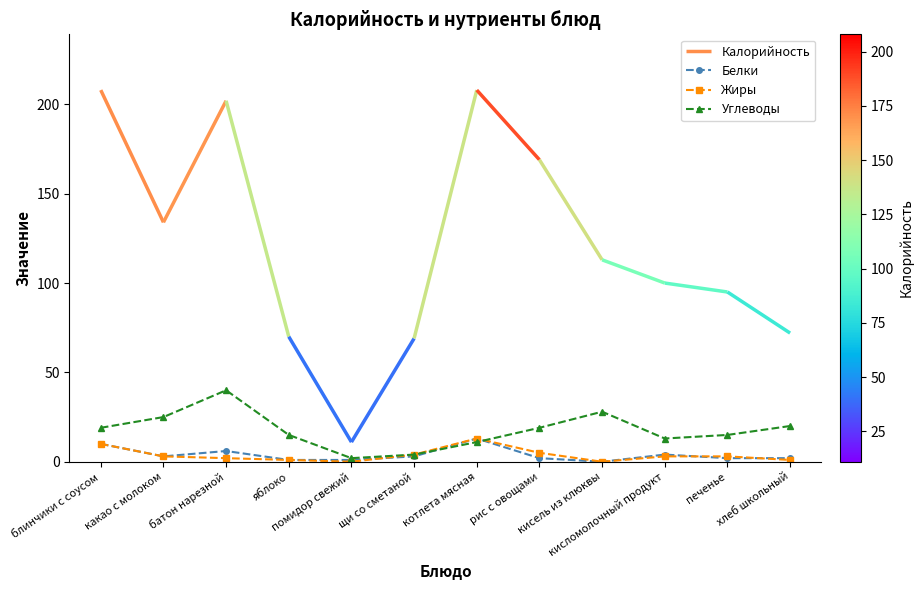

What is the average value of the Жиры series?

4